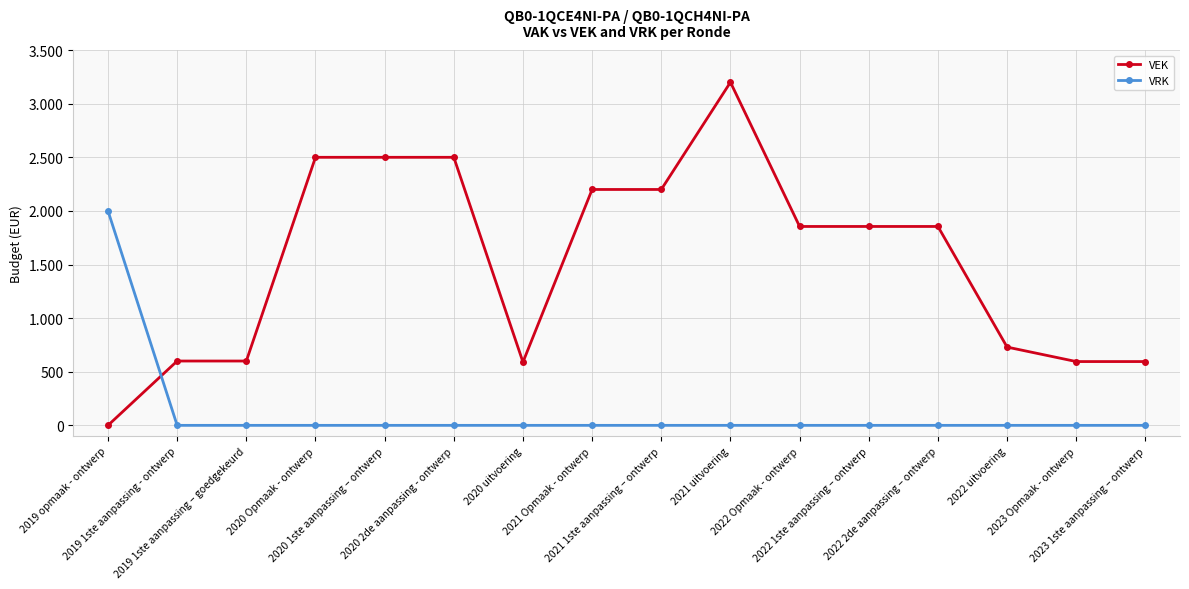

What is the value of the VEK point at the 7th from the left?

590